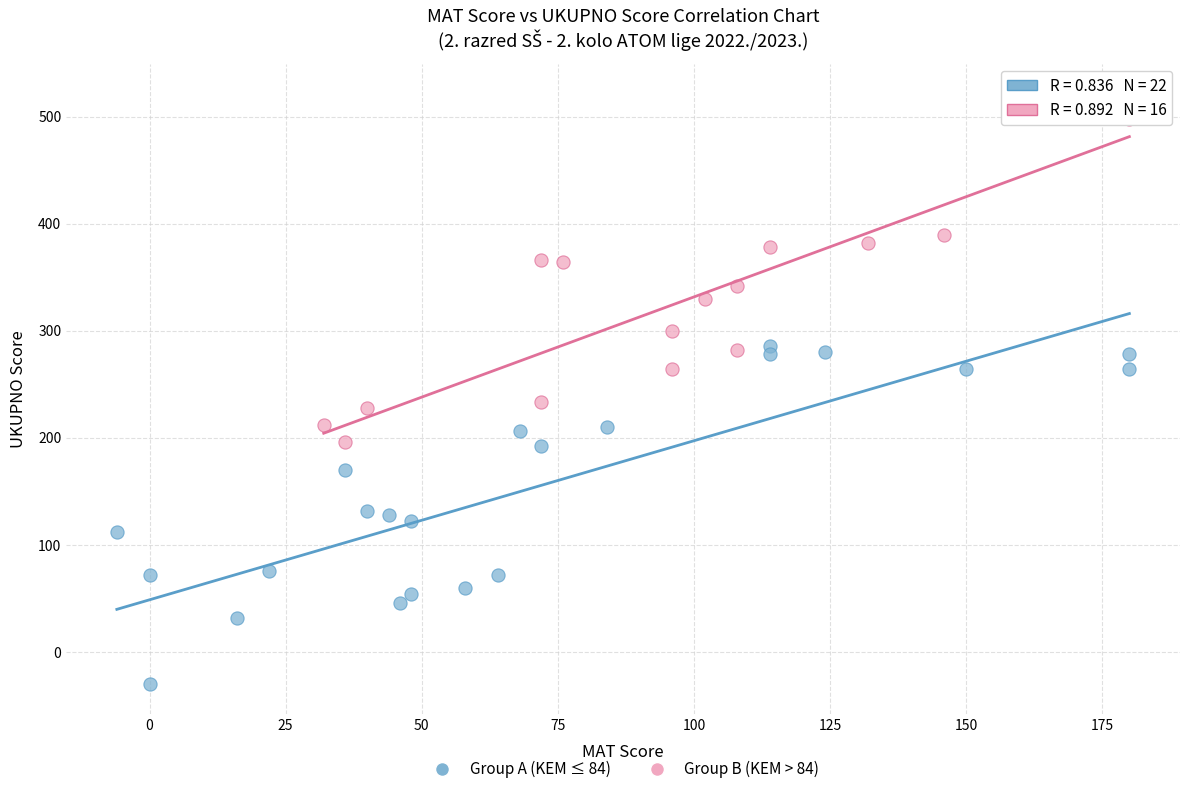

Which series reaches the minimum Y coordinate?

Group A (KEM ≤ 84)